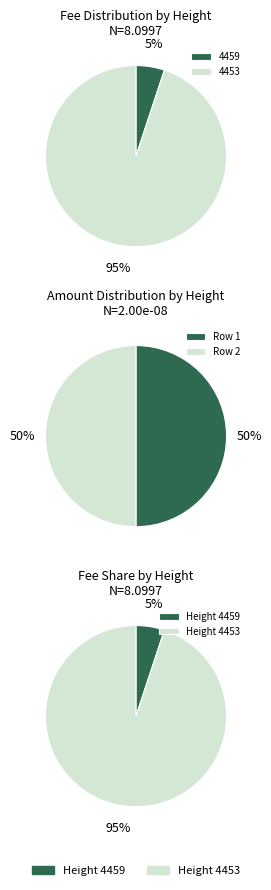

Is there any slice that represents more than half of the pie?

Yes